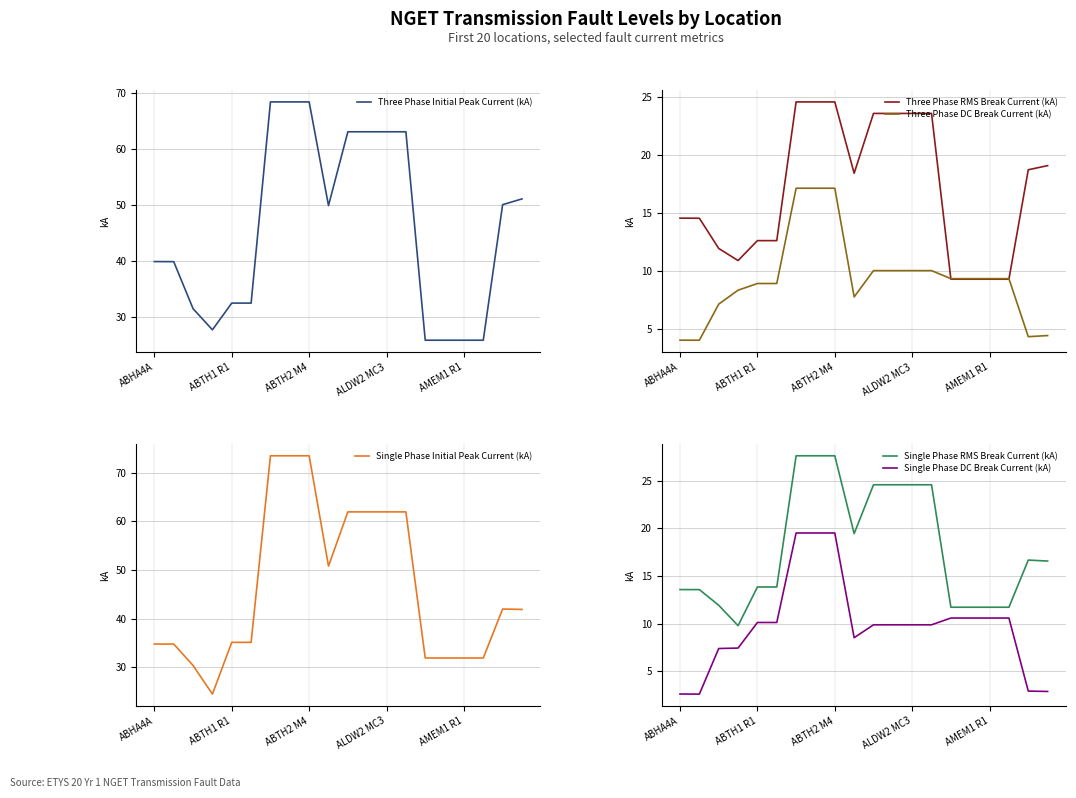

Which category has the highest value across all series?

6